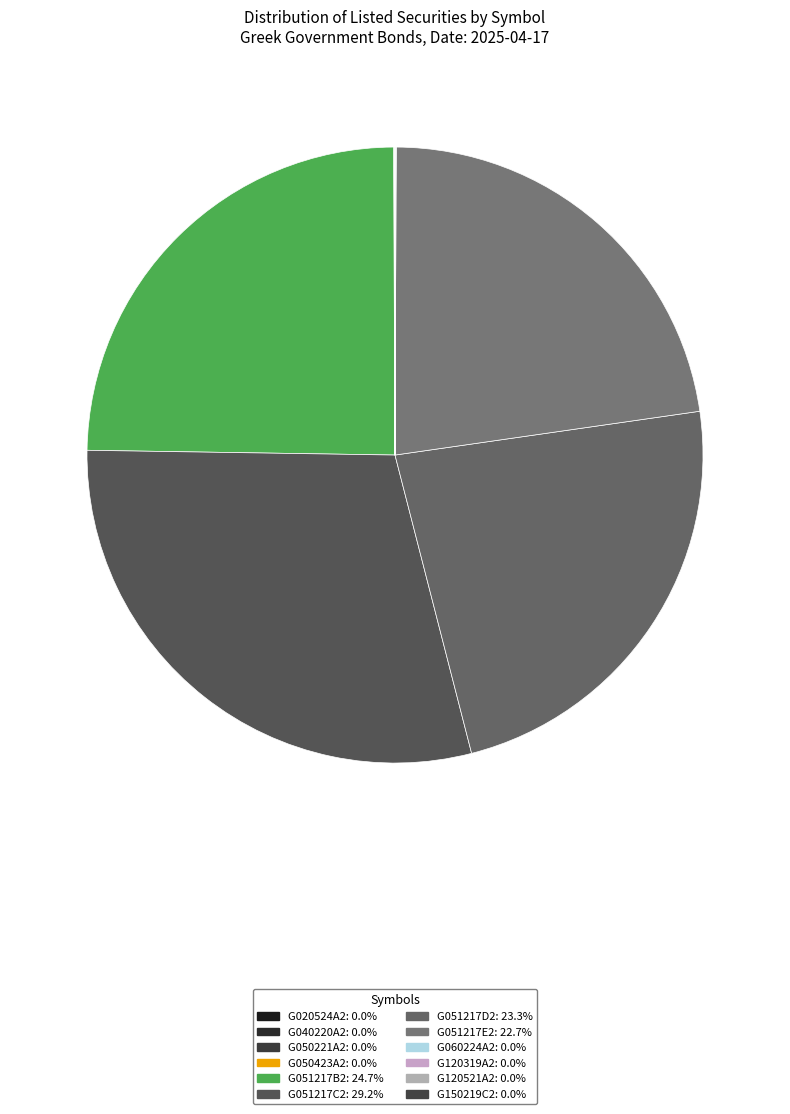

Is it true that G050423A2 is 0% of the pie?

True